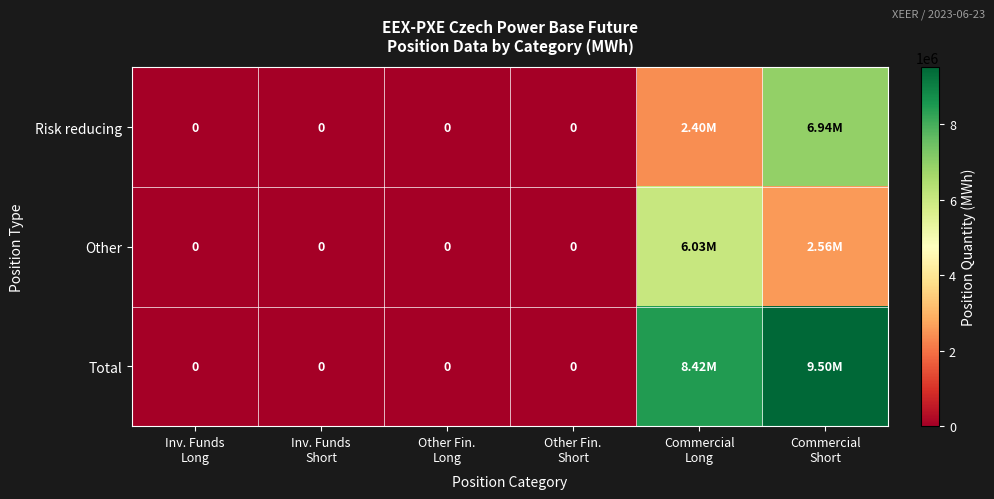

Rank the series by their maximum value, from lowest to highest.

Other, Risk reducing, Total